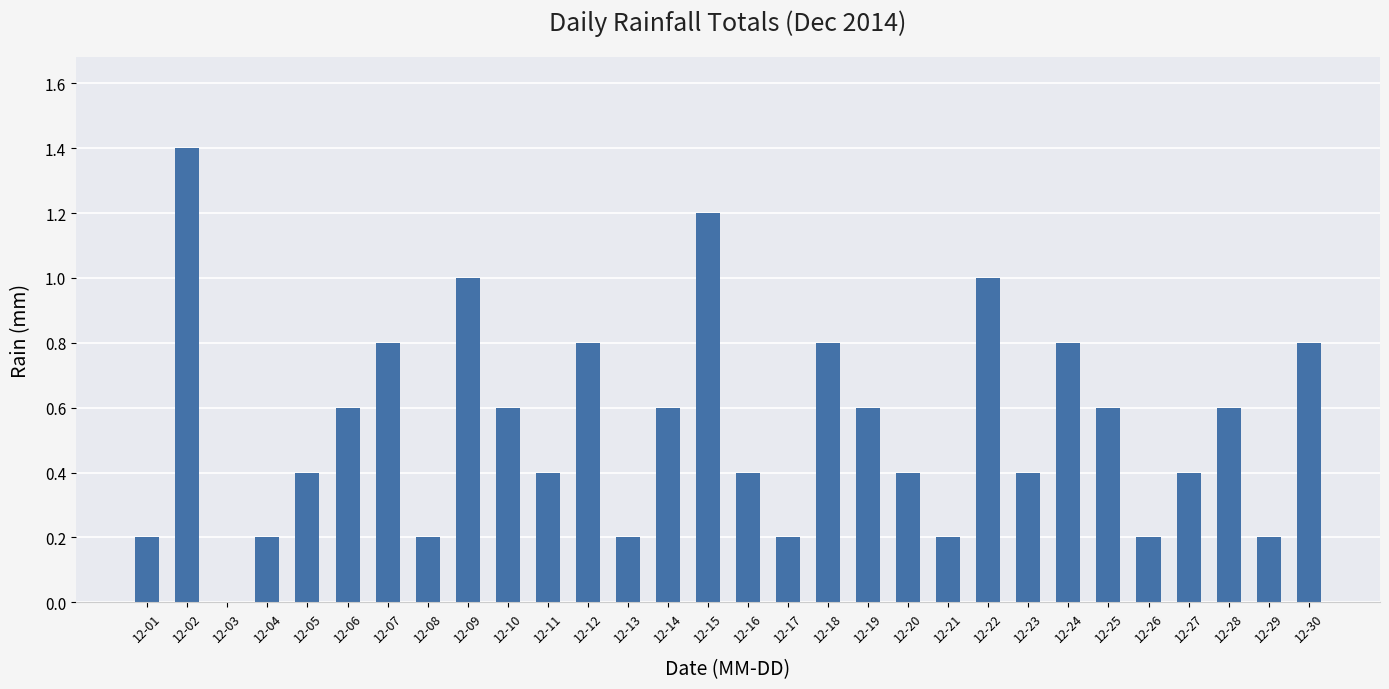

Between 12-26 and 12-05, which is larger?

12-05